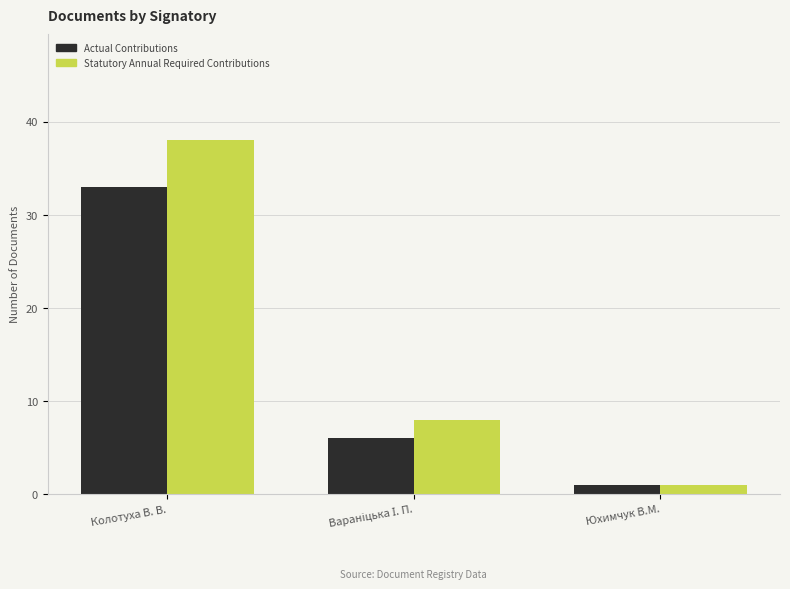

Where does the Statutory Annual Required Contributions series first go above 8?

Колотуха В. В.